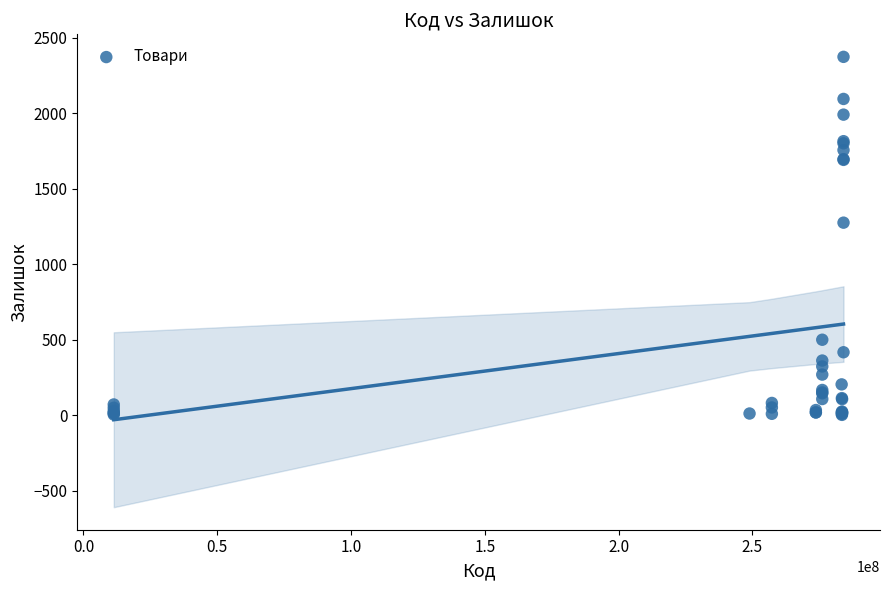

What Y value in the scatter plot is closest to 1188?

1276